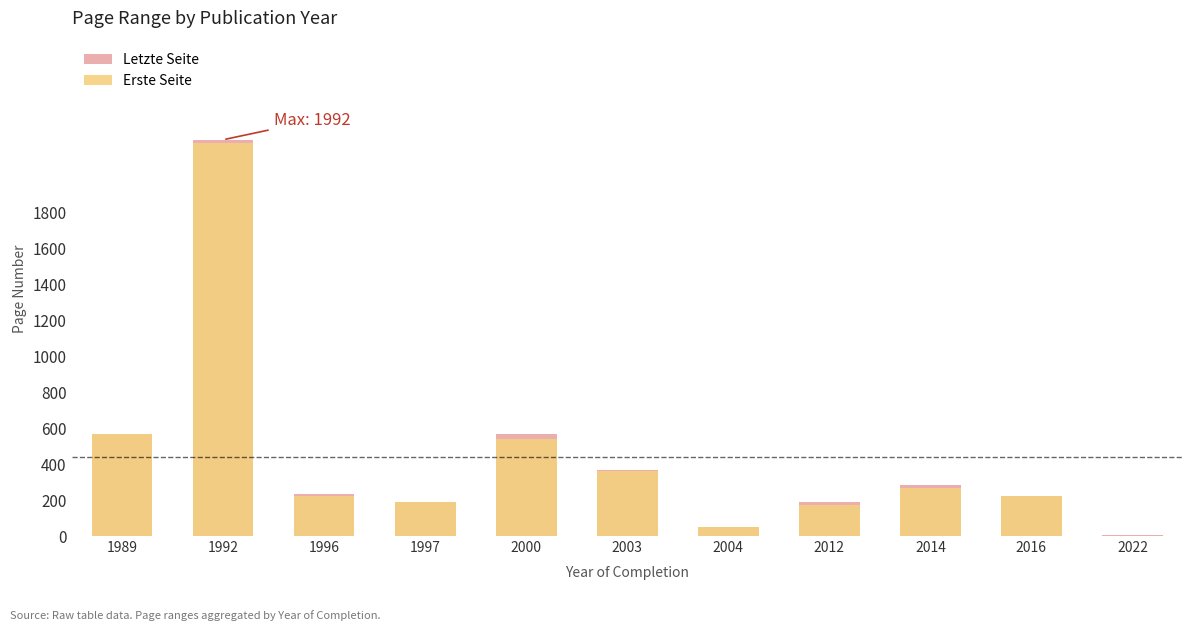

What is the value of the Erste Seite bar at the 4th from the left?

191